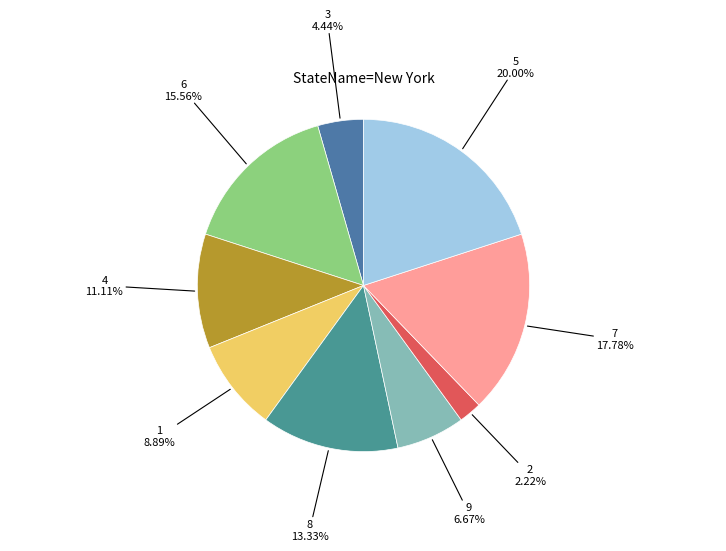

How much of the chart is everything except 4?

88.9%